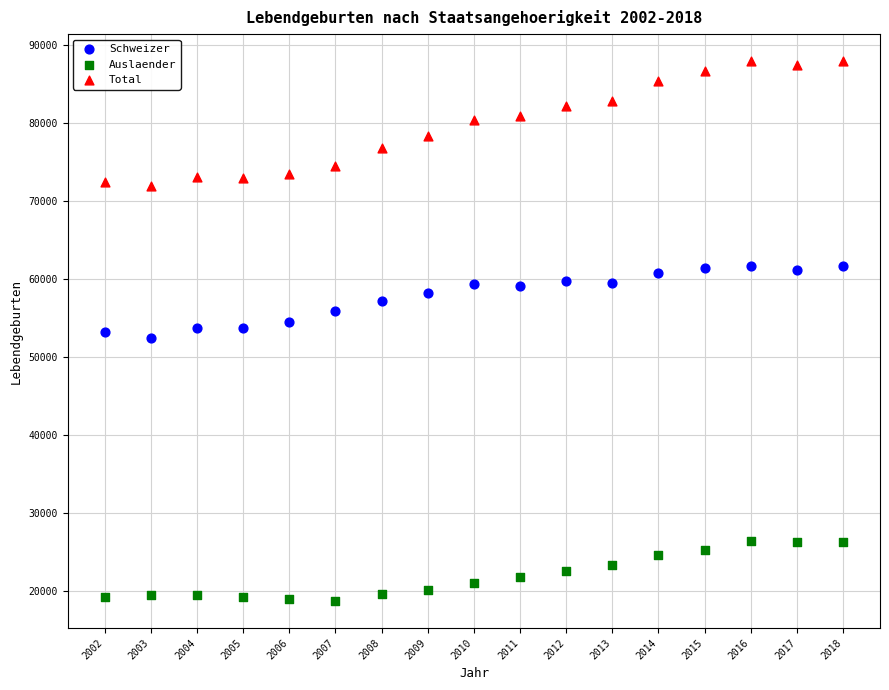

What are all the series names shown in the legend?

Schweizer, Auslaender, Total